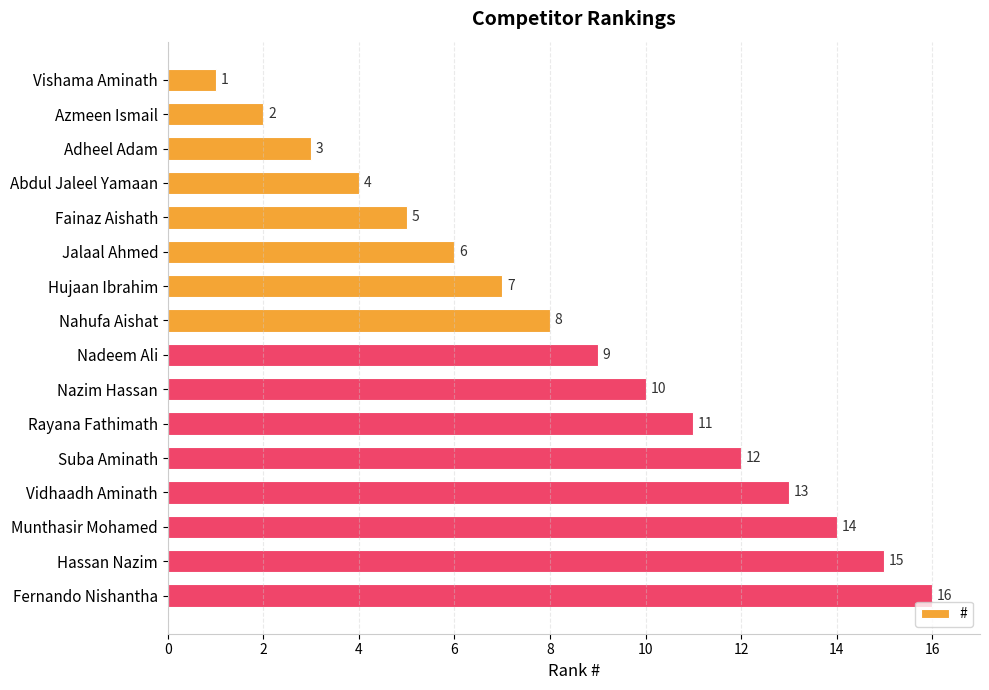

List the labels in order of value, smallest first.

Vishama Aminath, Azmeen Ismail, Adheel Adam, Abdul Jaleel Yamaan, Fainaz Aishath, Jalaal Ahmed, Hujaan Ibrahim, Nahufa Aishat, Nadeem Ali, Nazim Hassan, Rayana Fathimath, Suba Aminath, Vidhaadh Aminath, Munthasir Mohamed, Hassan Nazim, Fernando Nishantha